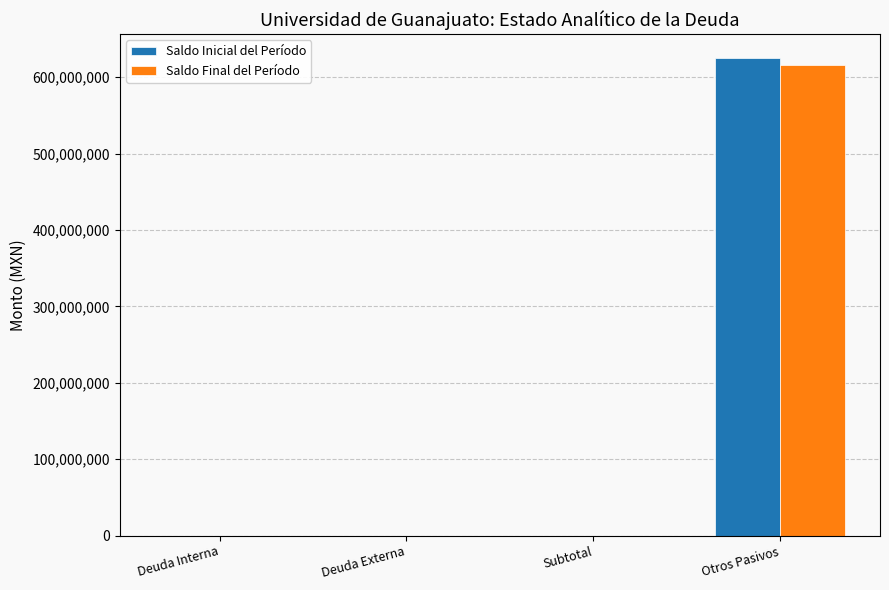

What is the sum of all Saldo Final del Período values?

616585213